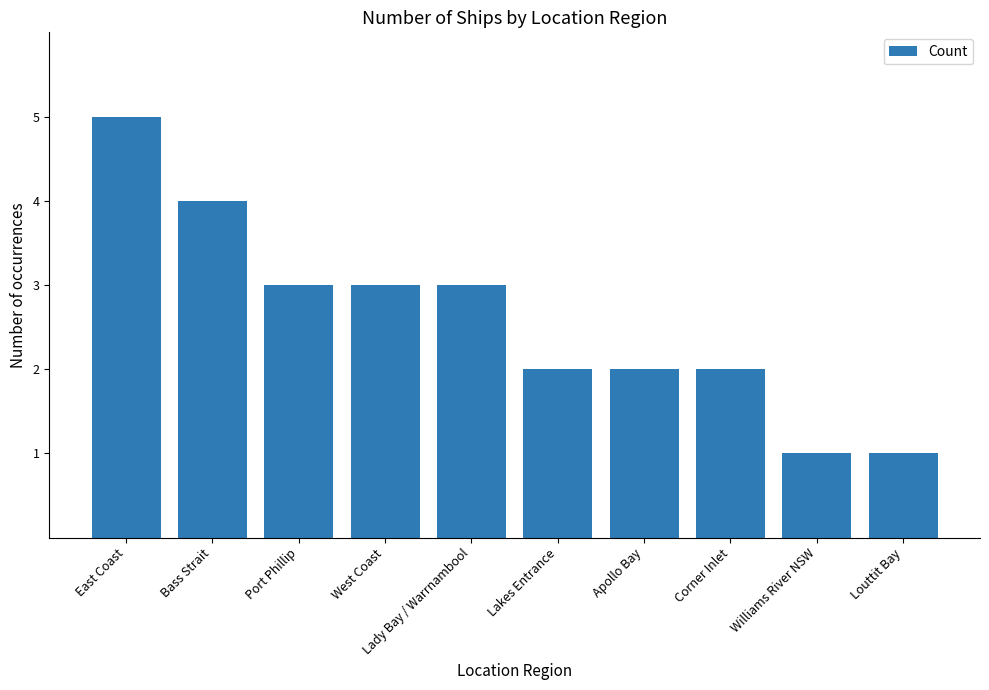

What is the difference between the values at Corner Inlet and Louttit Bay?

1